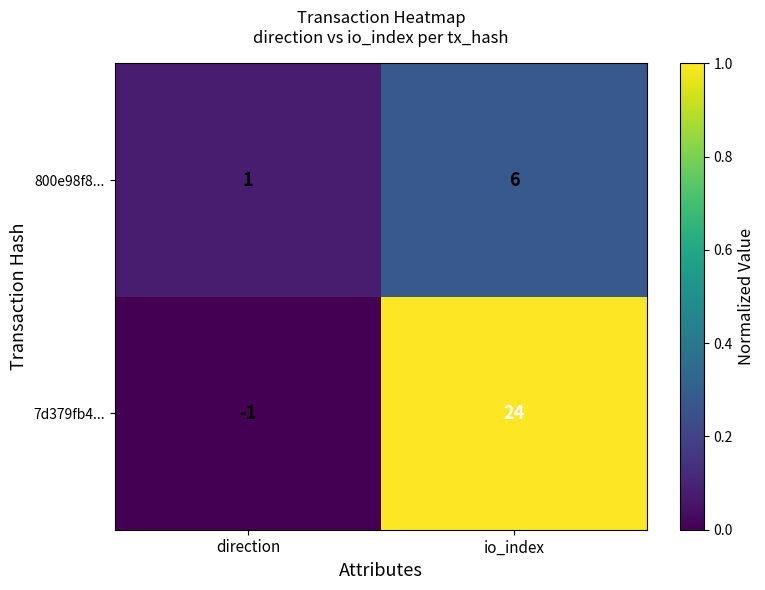

Which series has the largest range (max minus min)?

7d379fb4...